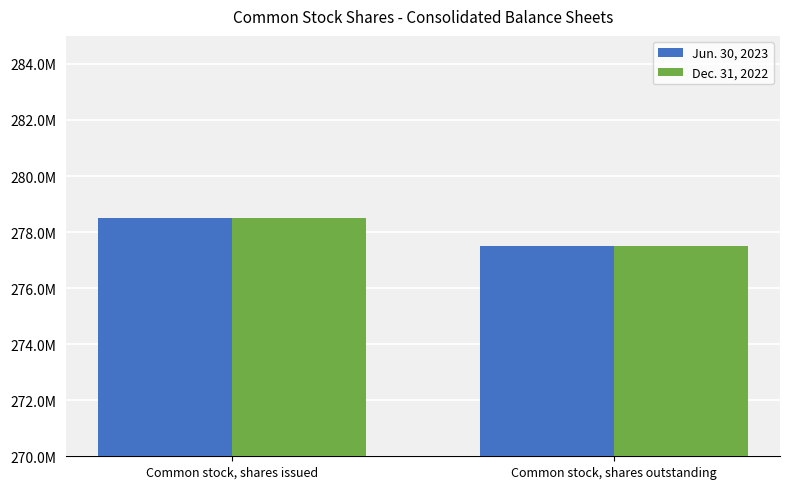

List the labels in order of Dec. 31, 2022 value, largest first.

Common stock, shares issued, Common stock, shares outstanding